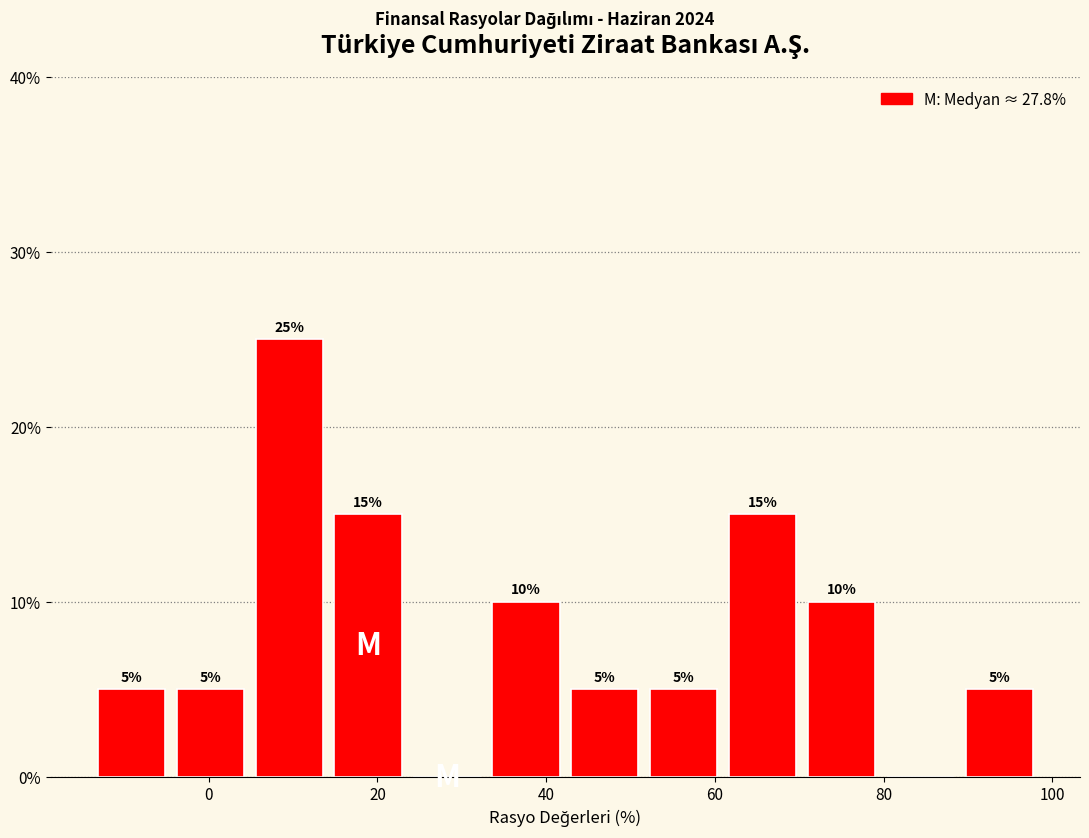

Which range on the x-axis has the tallest bar?

4 to 14